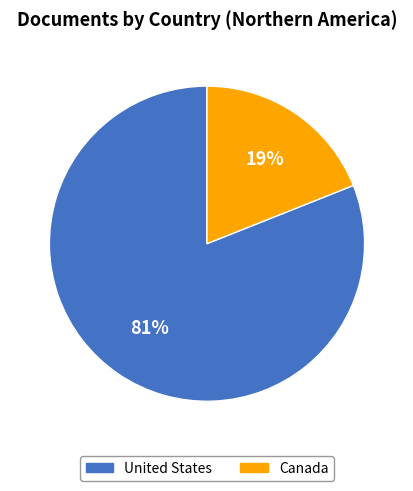

The United States slice represents 86% of the pie. True or false?

False